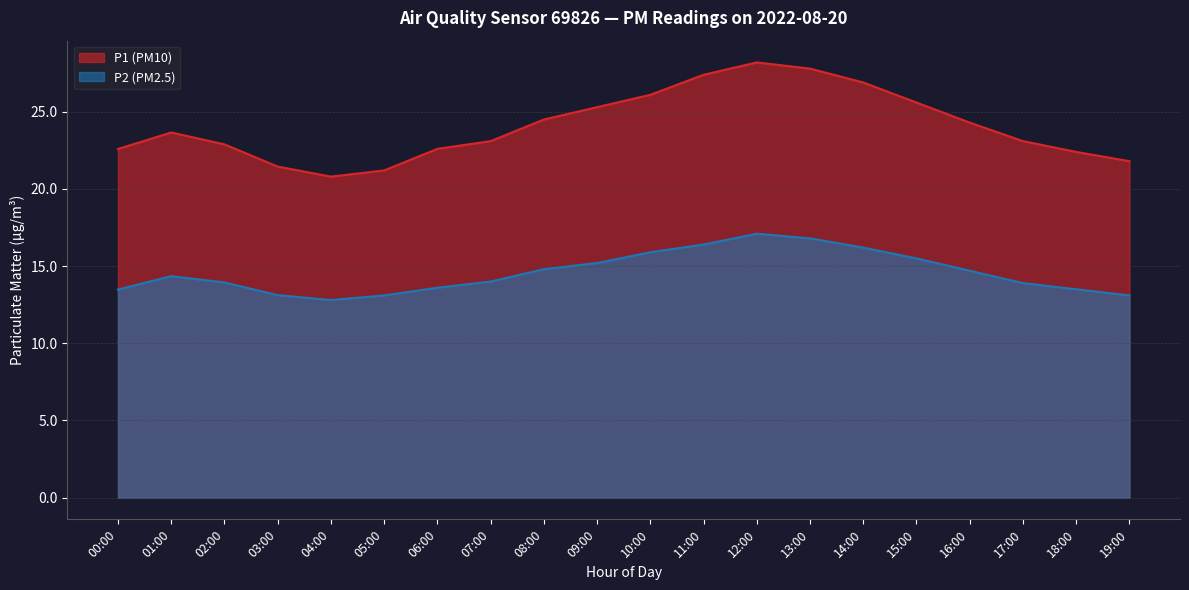

Rank the categories by P1 value from highest to lowest.

12:00, 13:00, 11:00, 14:00, 10:00, 15:00, 09:00, 08:00, 16:00, 01:00, 07:00, 17:00, 02:00, 06:00, 00:00, 18:00, 19:00, 03:00, 05:00, 04:00